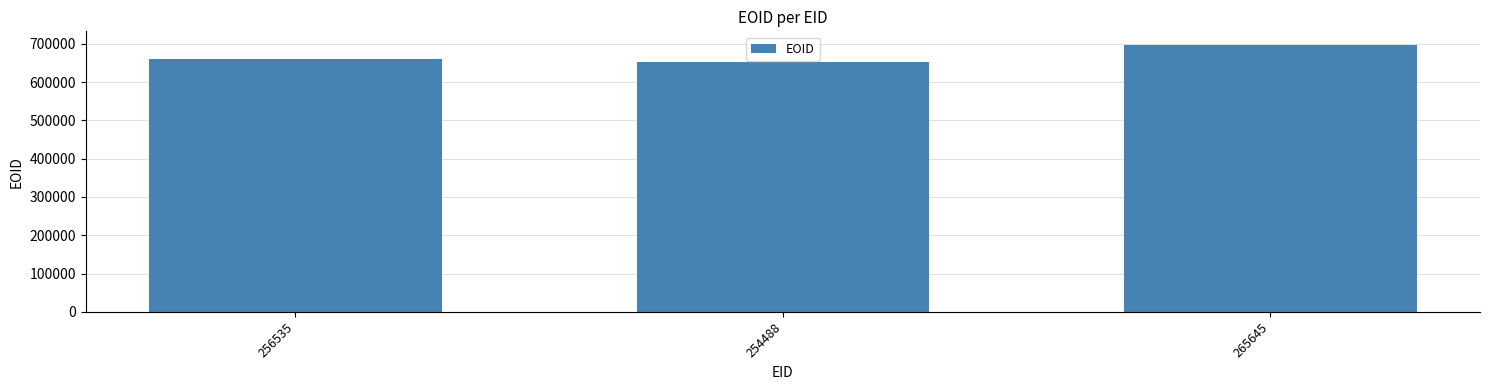

What is the minimum value shown in the chart?

652114